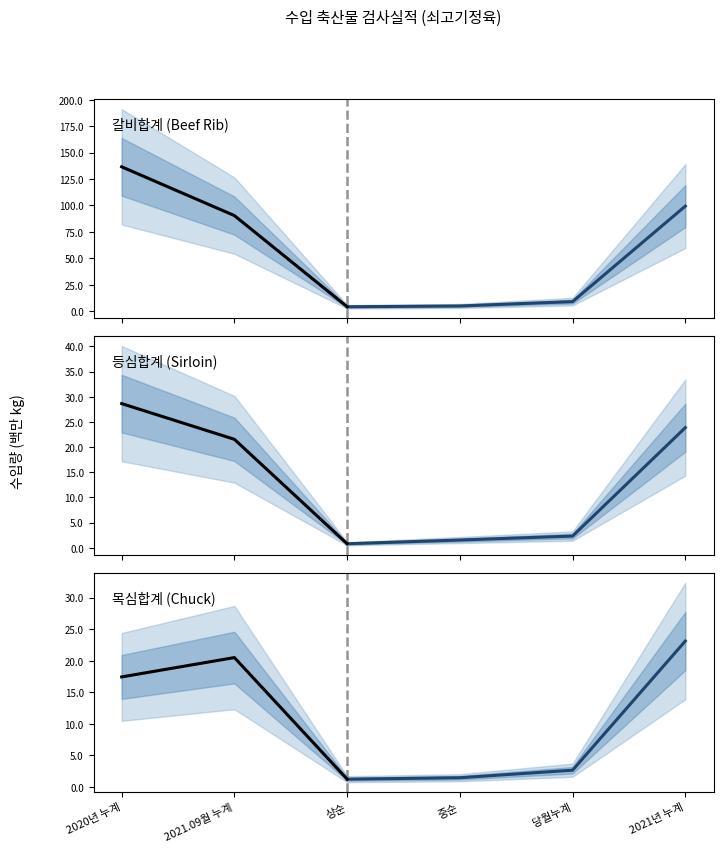

At which label is 목심합계 closest to 12151201?

2020년 누계